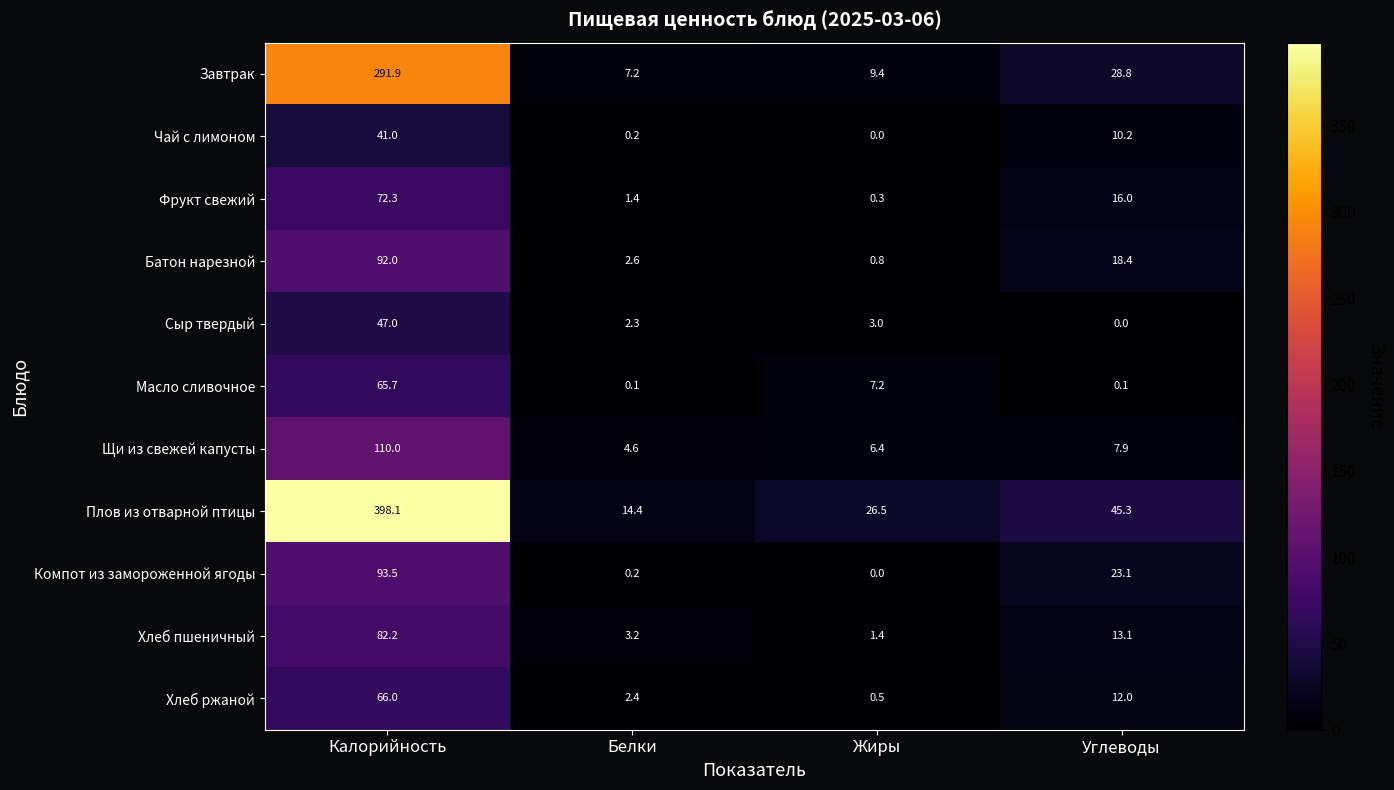

How many data points does each series have?

4